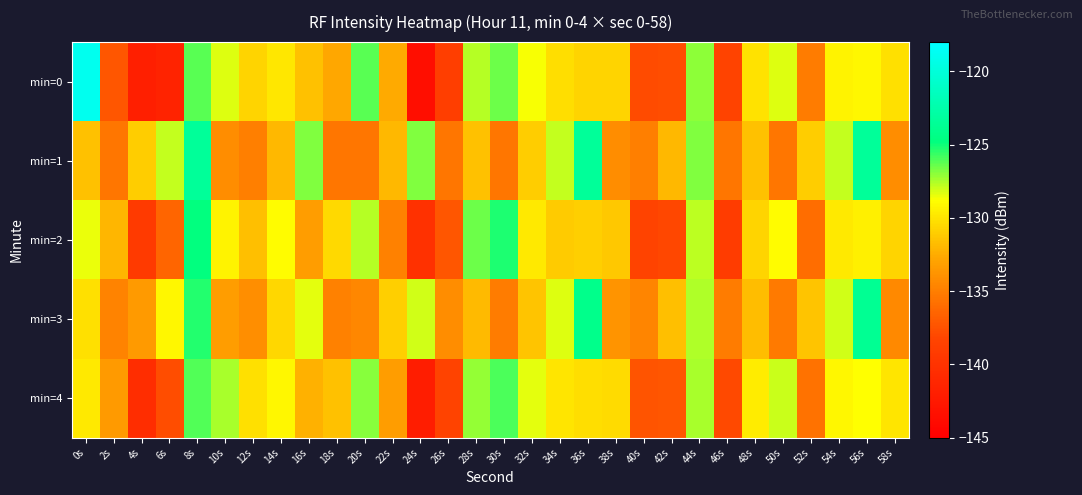

Reading left to right, extract all data points from this chart.

min=0: 0s=-118.9	2s=-137.2	4s=-141.9	6s=-141.5	8s=-126.2	10s=-128.3	12s=-130.8	14s=-129.9	16s=-131.6	18s=-132.7	20s=-126.2	22s=-132.6	24s=-143.6	26s=-138.8	28s=-127.7	30s=-126.5	32s=-128.7	34s=-130.3	36s=-130.7	38s=-130.8	40s=-137.9	42s=-137.8	44s=-127.1	46s=-138.4	48s=-130.0	50s=-128.3	52s=-135.2	54s=-129.4	56s=-129.1	58s=-130.2
min=1: 0s=-131.5	2s=-135.4	4s=-131.1	6s=-127.8	8s=-123.4	10s=-134.1	12s=-134.9	14s=-131.9	16s=-126.8	18s=-135.4	20s=-135.4	22s=-131.9	24s=-126.8	26s=-135.4	28s=-131.5	30s=-135.4	32s=-131.1	34s=-127.8	36s=-123.4	38s=-134.1	40s=-134.9	42s=-131.9	44s=-126.8	46s=-135.4	48s=-131.5	50s=-135.4	52s=-131.1	54s=-127.8	56s=-123.4	58s=-134.1
min=2: 0s=-128.5	2s=-132.1	4s=-139.2	6s=-136.4	8s=-124.8	10s=-129.3	12s=-131.7	14s=-128.9	16s=-133.2	18s=-130.5	20s=-127.6	22s=-134.8	24s=-140.1	26s=-137.3	28s=-126.5	30s=-125.2	32s=-129.8	34s=-131.1	36s=-130.9	38s=-131.2	40s=-138.4	42s=-138.1	44s=-127.8	46s=-139.0	48s=-130.7	50s=-128.9	52s=-136.0	54s=-129.8	56s=-129.4	58s=-130.7
min=3: 0s=-130.2	2s=-134.7	4s=-133.5	6s=-129.1	8s=-125.3	10s=-133.2	12s=-134.1	14s=-130.6	16s=-128.4	18s=-134.8	20s=-134.5	22s=-130.9	24s=-128.1	26s=-134.2	28s=-131.9	30s=-135.1	32s=-131.5	34s=-128.3	36s=-124.2	38s=-133.8	40s=-134.6	42s=-131.7	44s=-127.5	46s=-135.1	48s=-131.8	50s=-135.2	52s=-131.4	54s=-128.1	56s=-123.8	58s=-134.4
min=4: 0s=-129.8	2s=-133.5	4s=-140.5	6s=-137.8	8s=-126.1	10s=-127.4	12s=-130.2	14s=-129.1	16s=-132.3	18s=-131.6	20s=-126.9	22s=-133.2	24s=-142.1	26s=-138.4	28s=-127.1	30s=-126.0	32s=-128.4	34s=-130.0	36s=-130.3	38s=-130.4	40s=-137.4	42s=-137.3	44s=-127.4	46s=-138.0	48s=-129.7	50s=-128.0	52s=-135.7	54s=-129.1	56s=-128.8	58s=-130.0